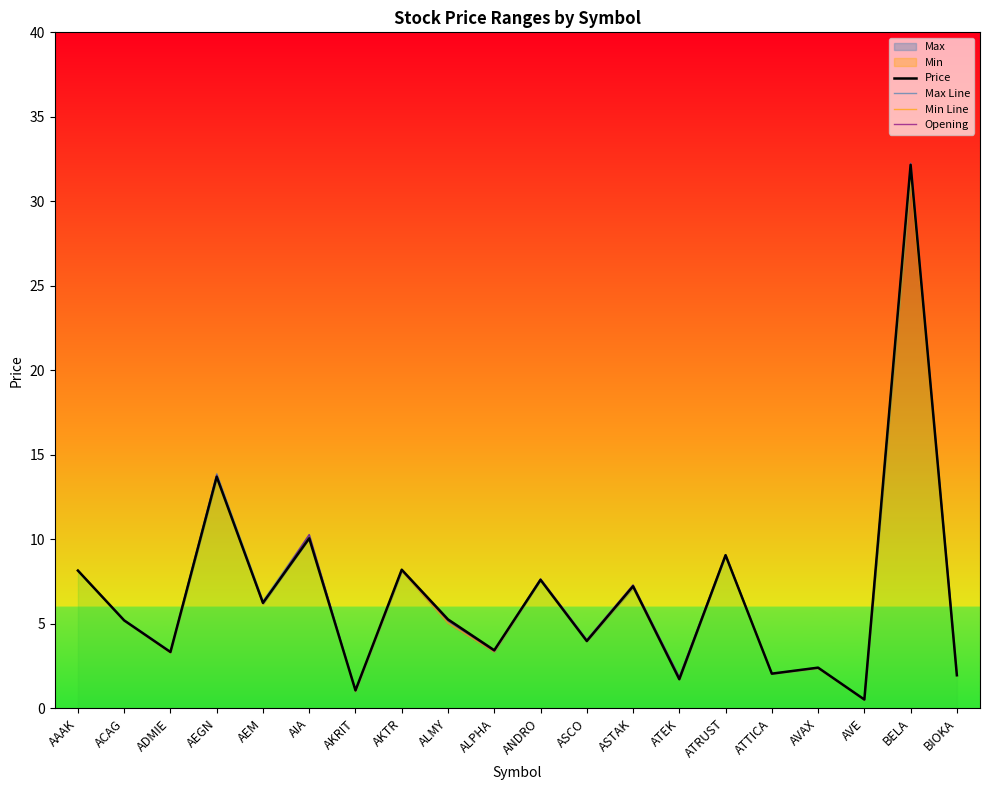

What is the label of the 20th point from the right?

AAAK